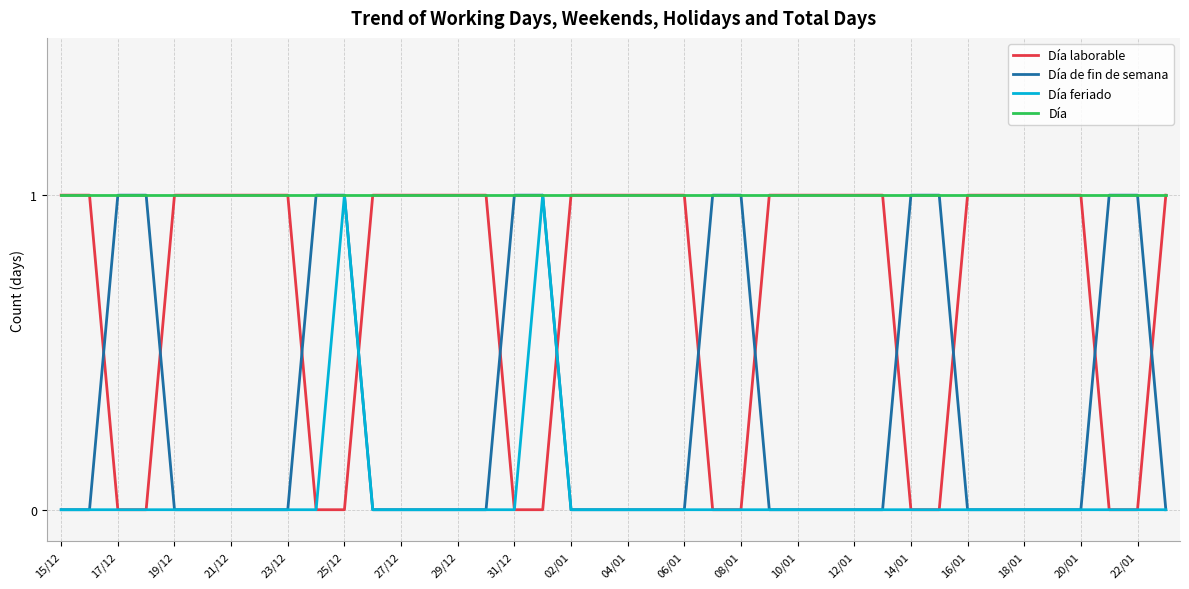

Reading left to right, transcribe all the data shown in this chart.

Día laborable: 1	1	0	0	1	1	1	1	1	0	0	1	1	1	1	1	0	0	1	1	1	1	1	0	0	1	1	1	1	1	0	0	1	1	1	1	1	0	0	1
Día de fin de semana: 0	0	1	1	0	0	0	0	0	1	1	0	0	0	0	0	1	1	0	0	0	0	0	1	1	0	0	0	0	0	1	1	0	0	0	0	0	1	1	0
Día feriado: 0	0	0	0	0	0	0	0	0	0	1	0	0	0	0	0	0	1	0	0	0	0	0	0	0	0	0	0	0	0	0	0	0	0	0	0	0	0	0	0
Día: 1	1	1	1	1	1	1	1	1	1	1	1	1	1	1	1	1	1	1	1	1	1	1	1	1	1	1	1	1	1	1	1	1	1	1	1	1	1	1	1